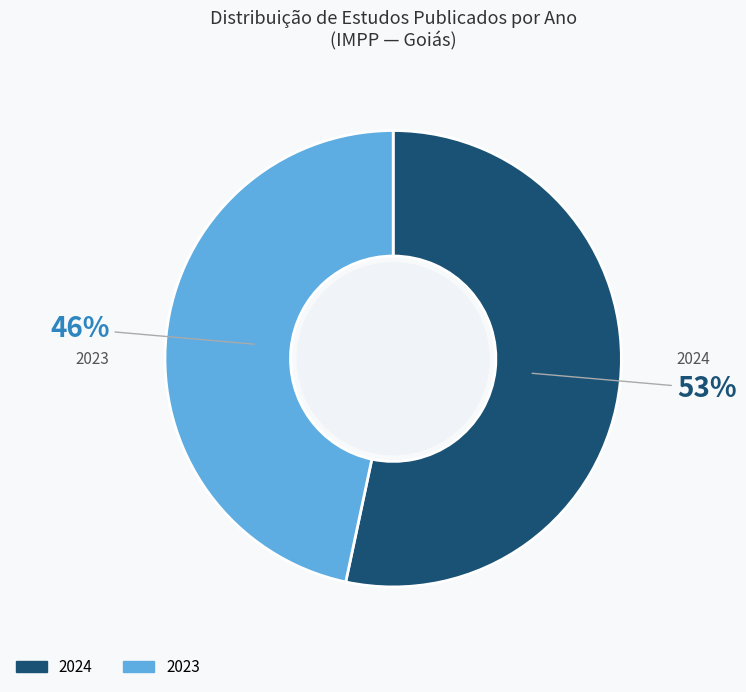

Rank the categories by value from highest to lowest.

2024, 2023